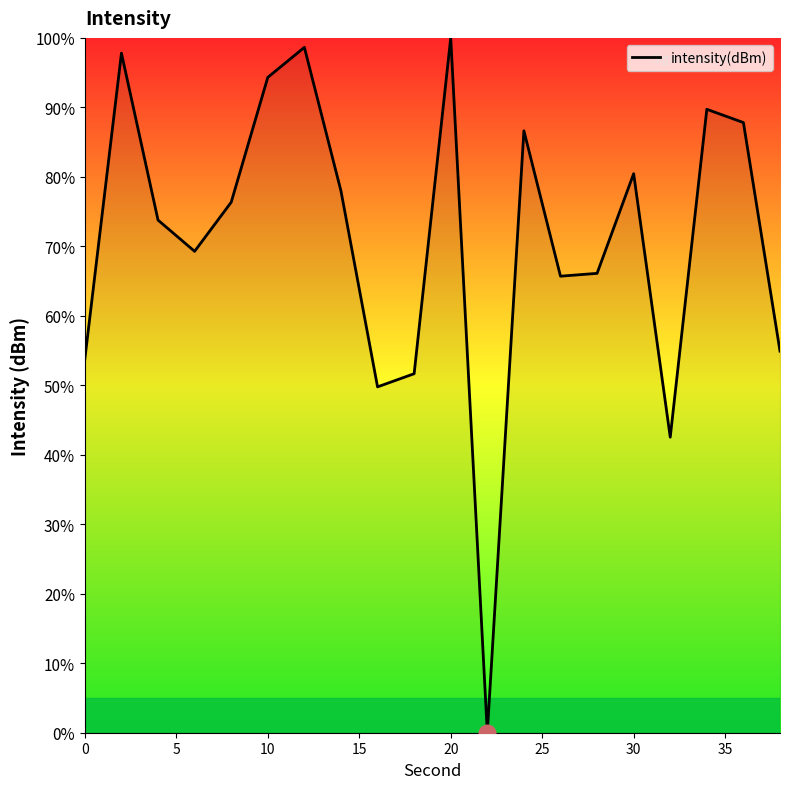

What is the sum of all values?

1417.3